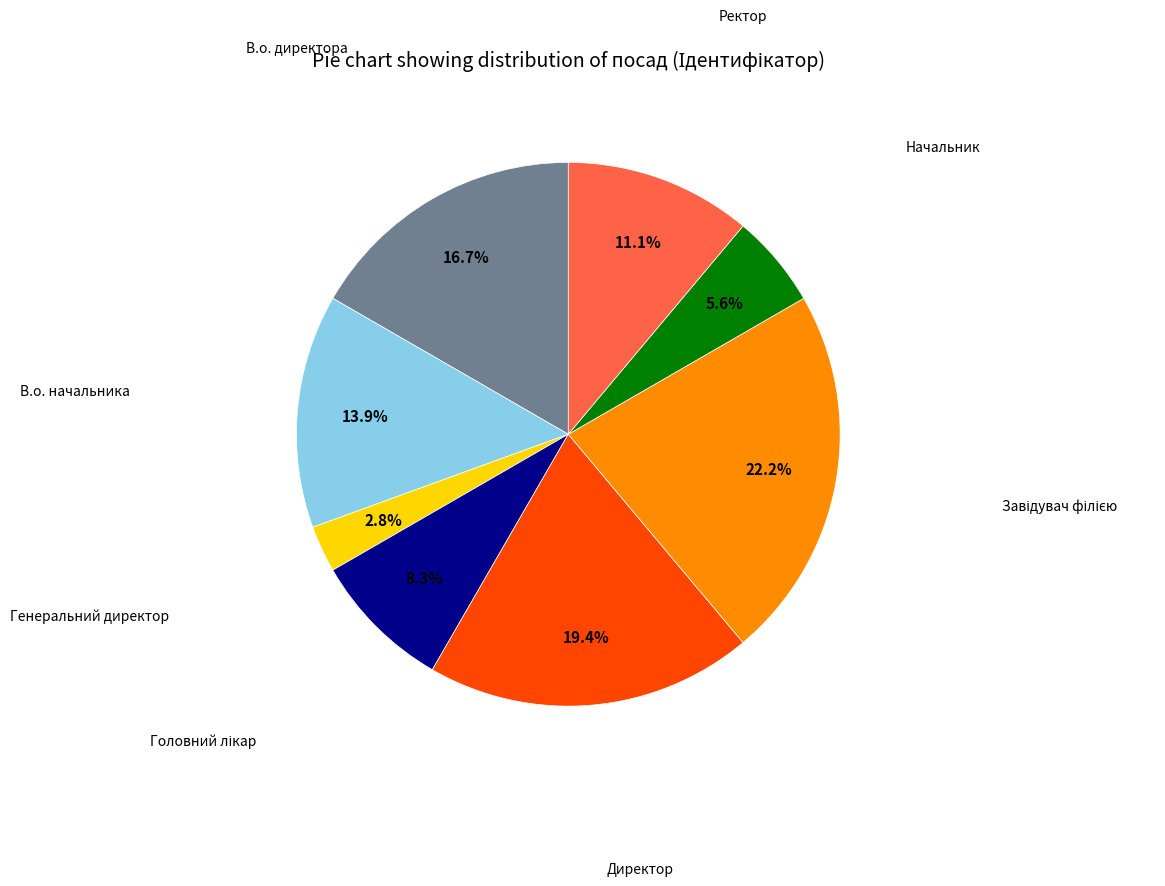

Does any single category account for the majority?

No